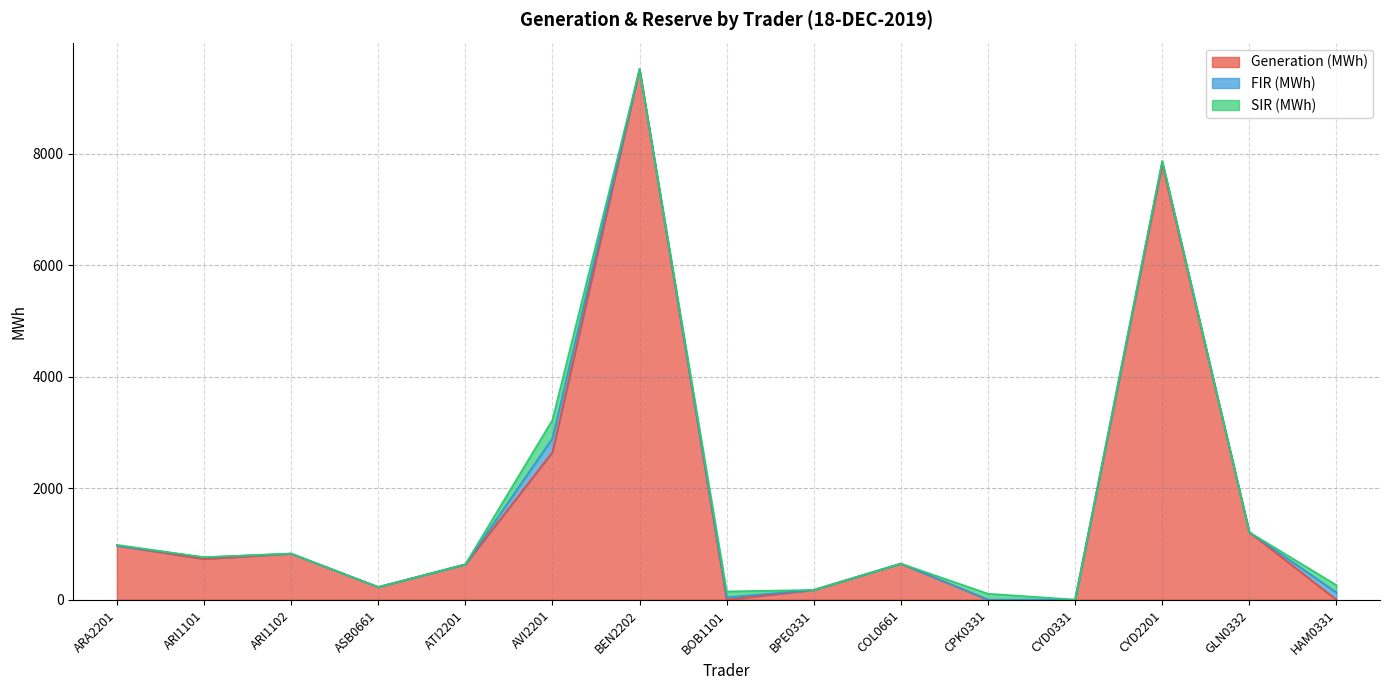

What is the approximate value of Generation (MWh) at ARA2201?

970.0